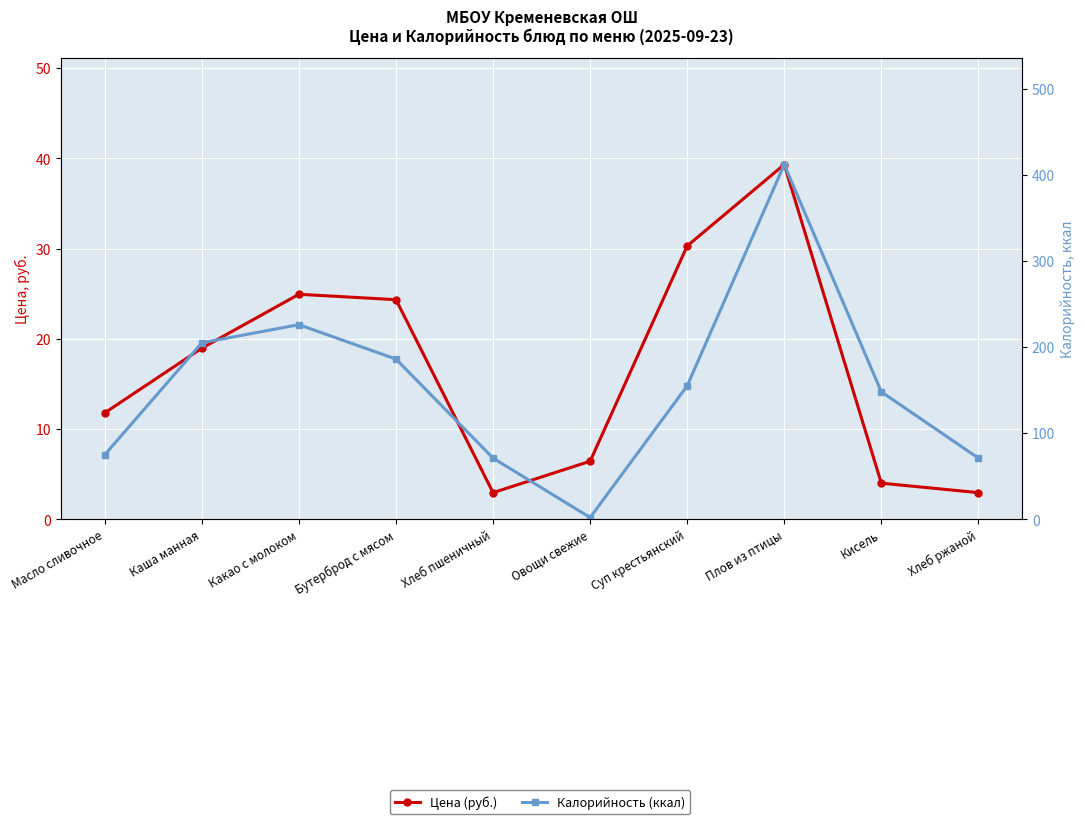

Which series has the largest range (max minus min)?

Калорийность (ккал)